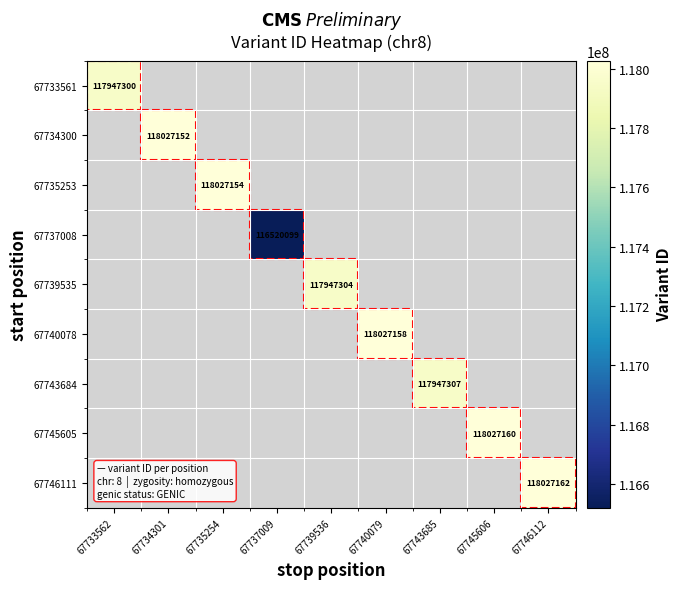

The value of 67746111 at 67746112 is 118027162. True or false?

True